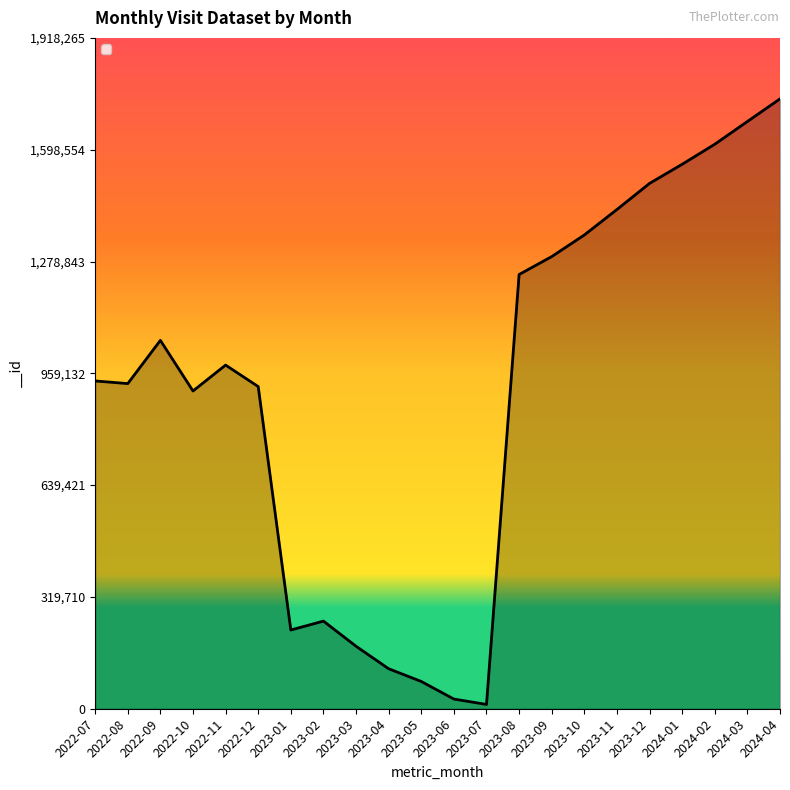

What is the difference between the second highest and minimum values?

1666949